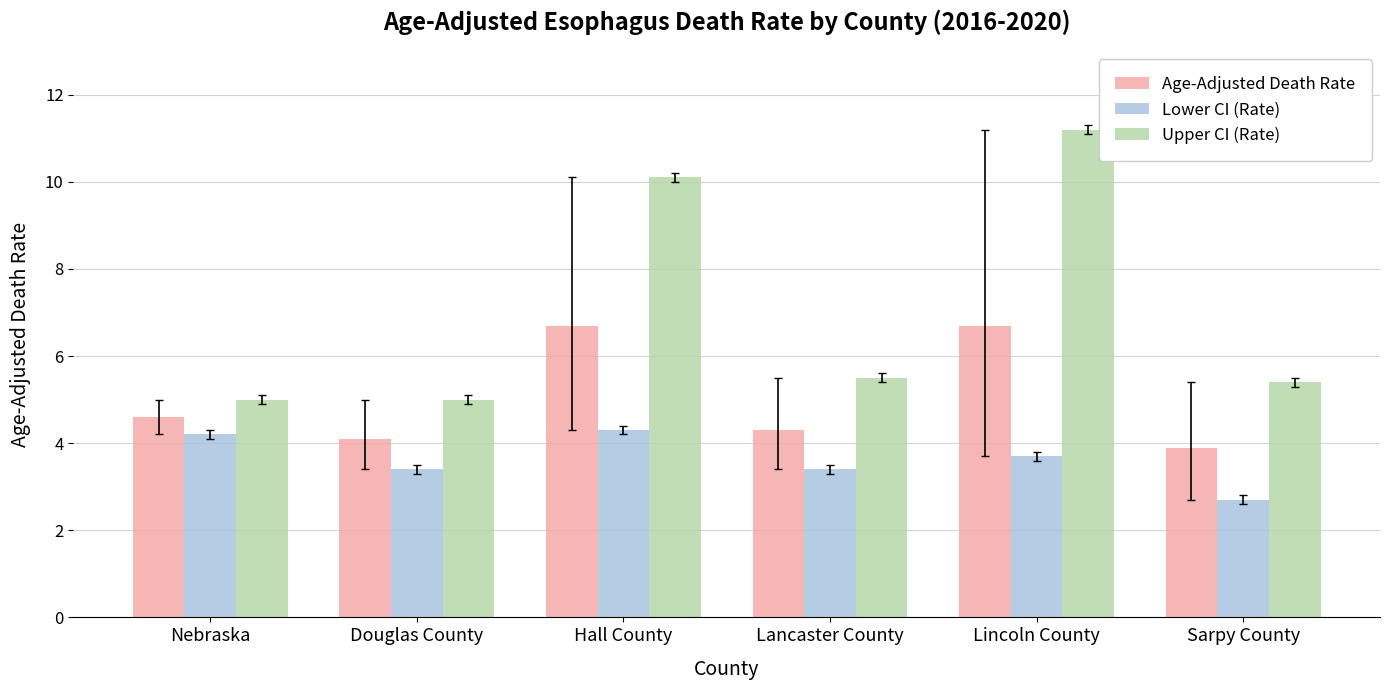

What is the label of the 1st bar from the left?

Nebraska